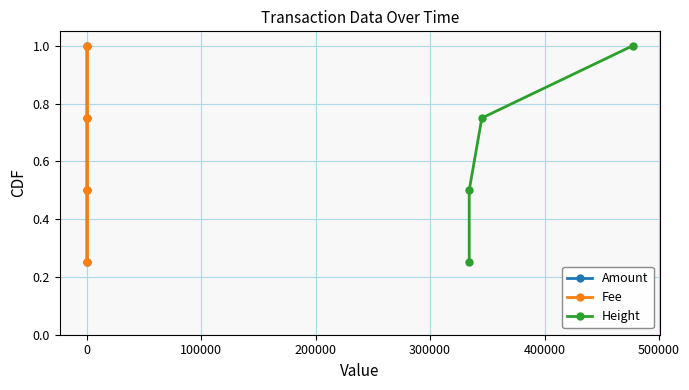

What is the value of the Amount point at the 2nd from the left?

0.5